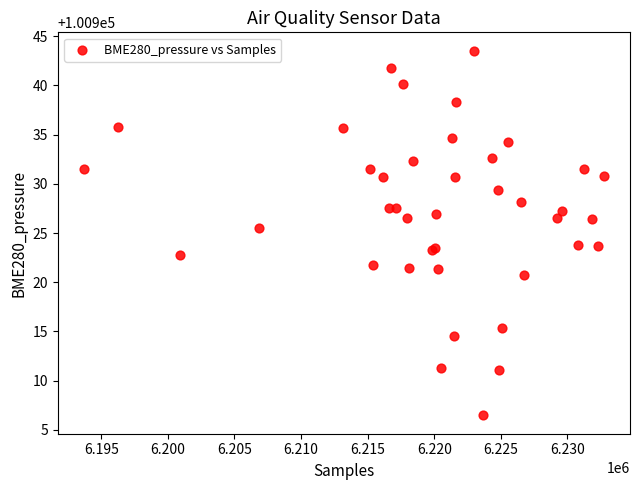

What Y value in the scatter plot is closest to 100925?

100925.5